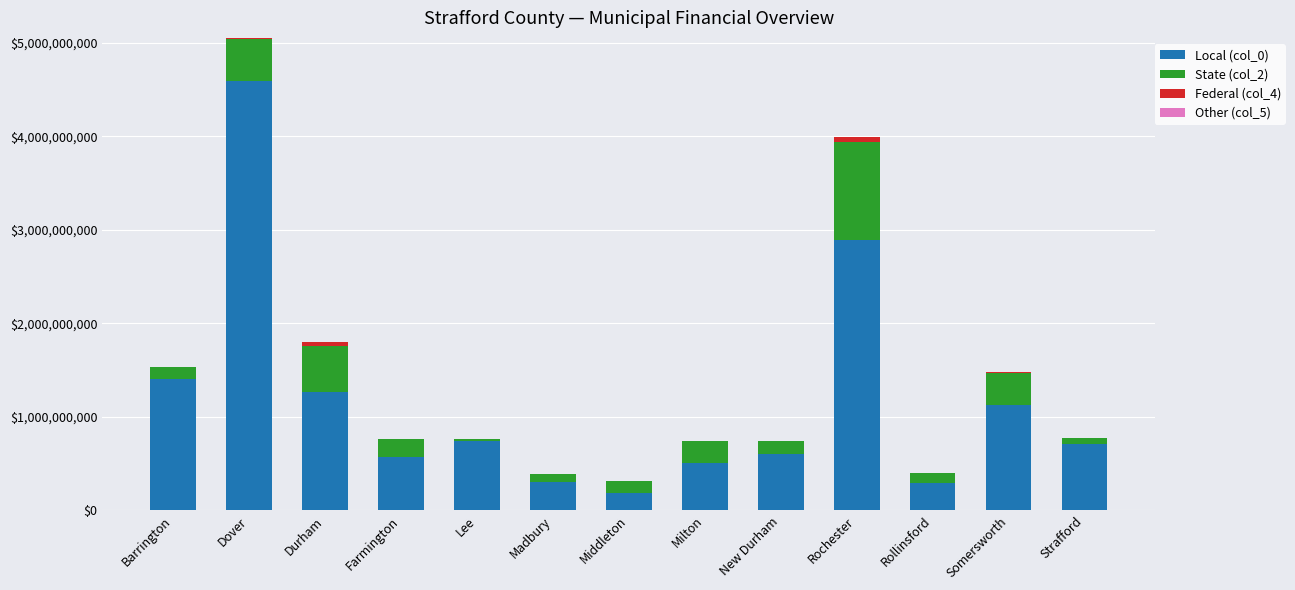

At which category is the sum across all series the highest?

Dover